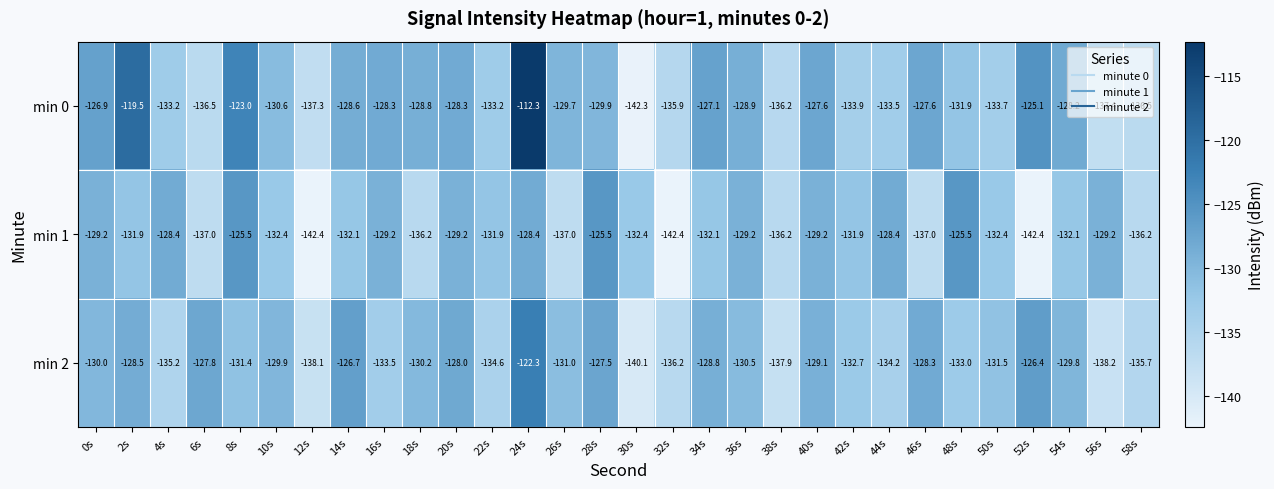

What is the sum of the min 1 values at 2s and 20s?

-261.1